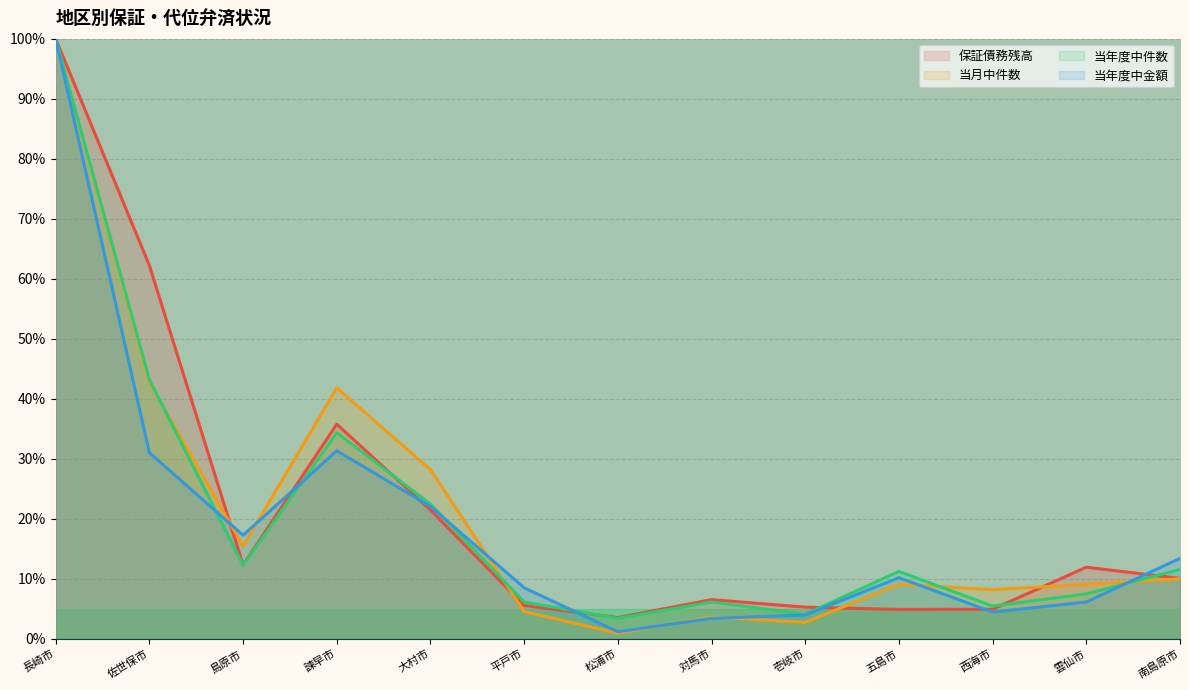

Which has a higher value, 南島原市 or 五島市?

南島原市